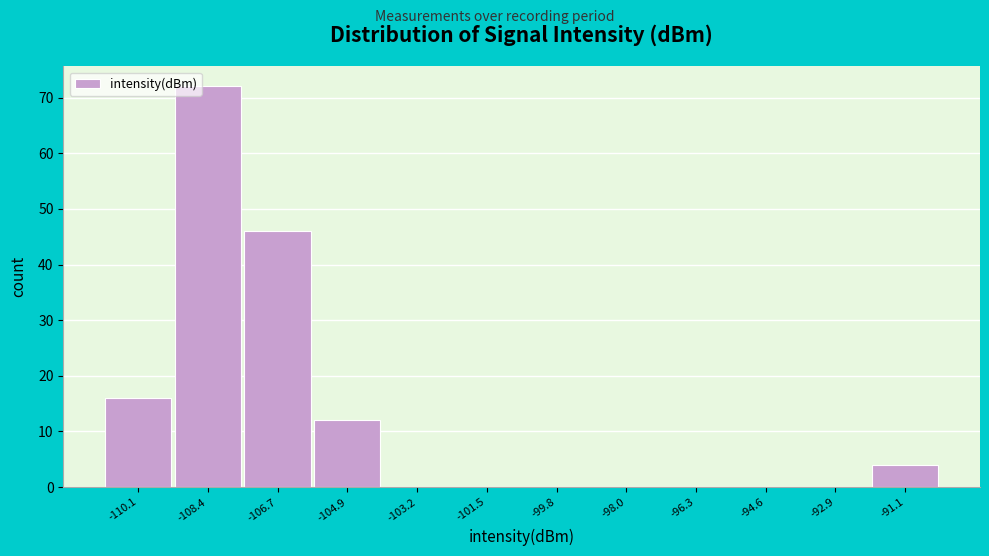

Reading left to right, list every bar in this chart as the range it spans on the x-axis followed by its height. Neither the bar edges nor the heights are printed on the chart, so give them approximately, as read against the axes.

-111.0 to -109.2: 16
-109.2 to -107.6: 72
-107.6 to -105.8: 46
-105.8 to -104.0: 12
-104.0 to -102.4: 0
-102.4 to -100.6: 0
-100.6 to -98.8: 0
-98.8 to -97.2: 0
-97.2 to -95.4: 0
-95.4 to -93.8: 0
-93.8 to -92.0: 0
-92.0 to -90.2: 4